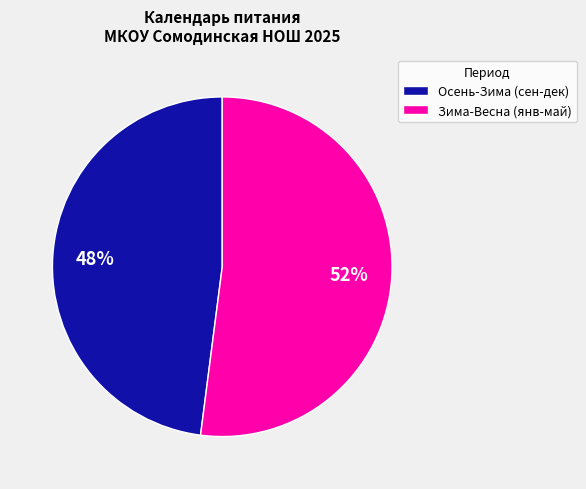

Approximately how many times larger is the value at Зима-Весна (янв-май) compared to Осень-Зима (сен-дек)?

1.1